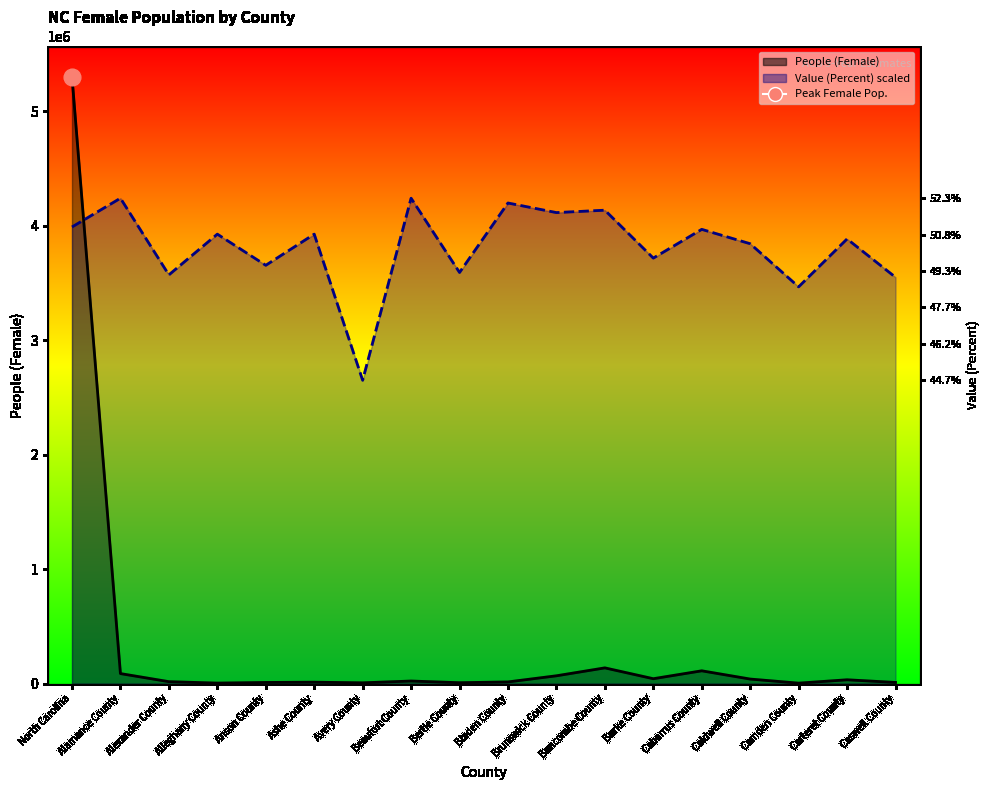

How many values in the People (Female) series are below 23477?

9